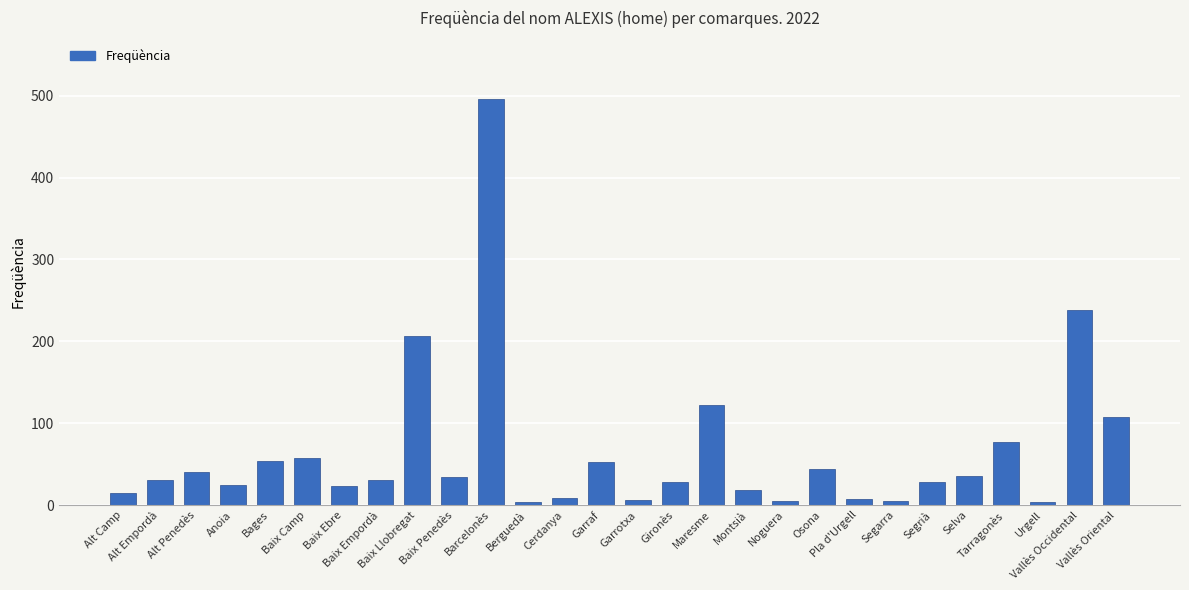

How many data points are less than 31?

14